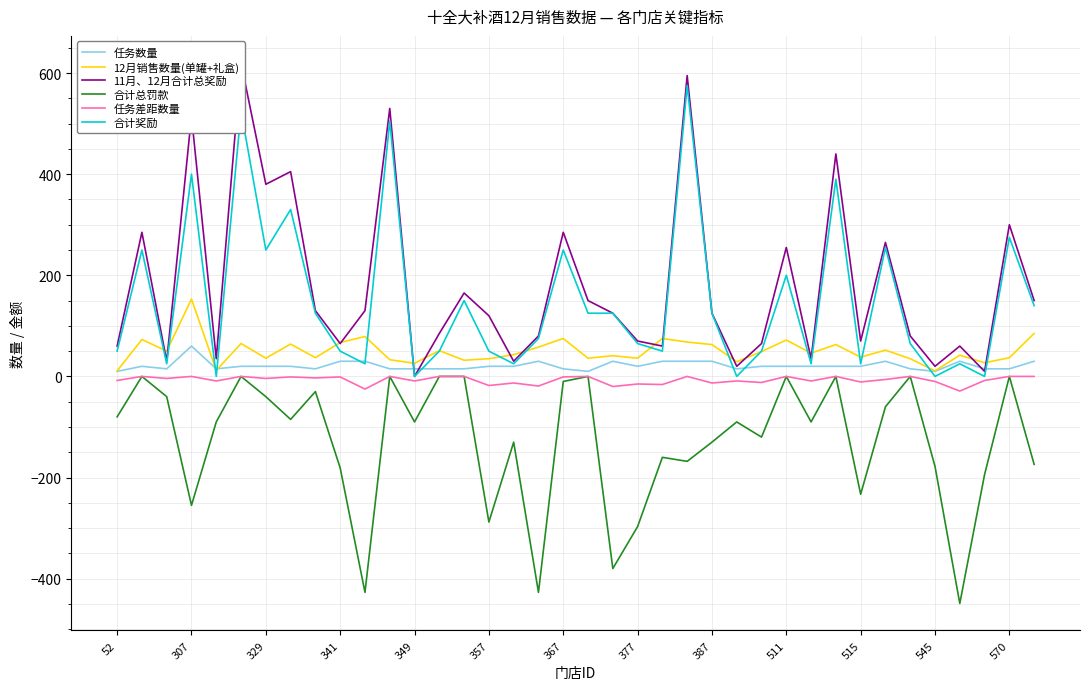

Is it true that 任务差距数量 equals -1 at 367?

True